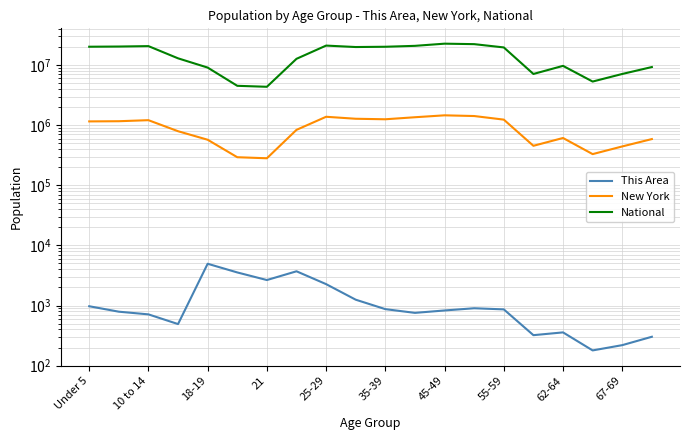

True or false: This Area and New York intersect in this chart.

False